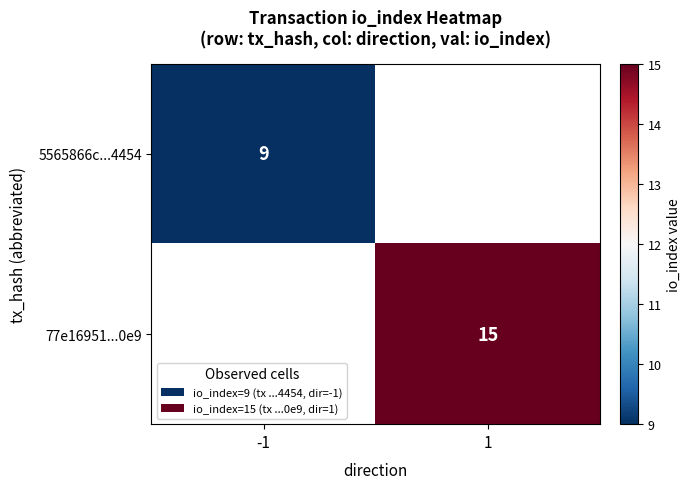

The value of 77e16951...0e9 at 1 is 10. True or false?

False